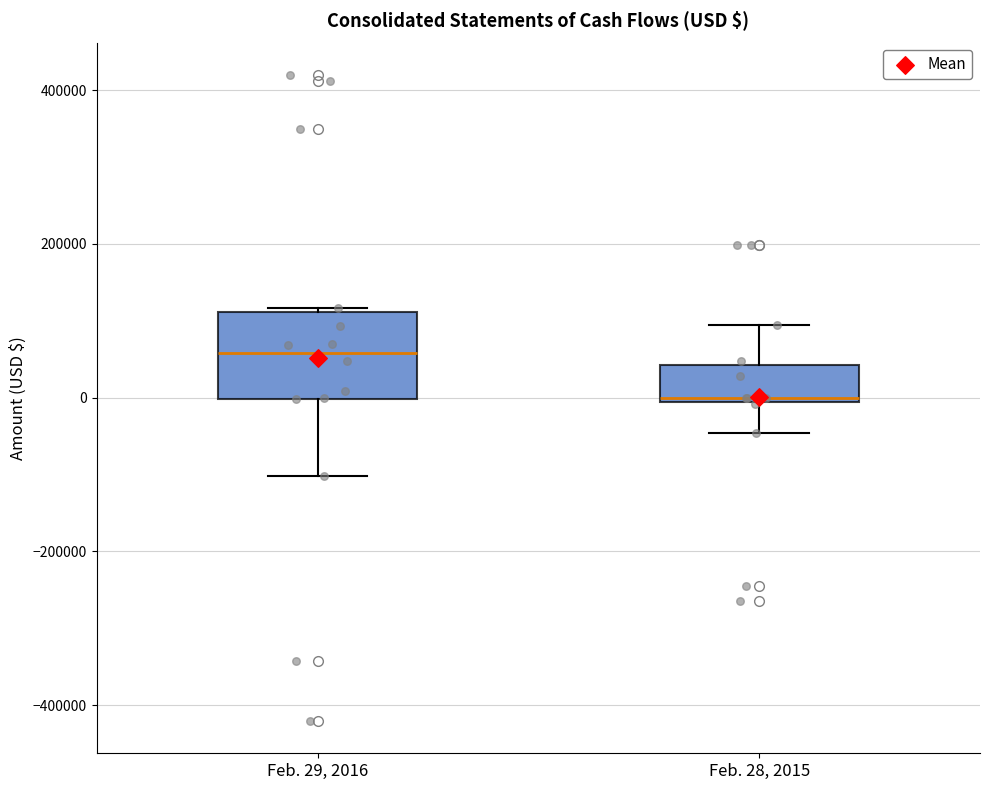

Where is the upper edge of the box for Feb. 28, 2015 on the y-axis? The values are not printed on the chart, so give them approximately, as read against the axis.

40000